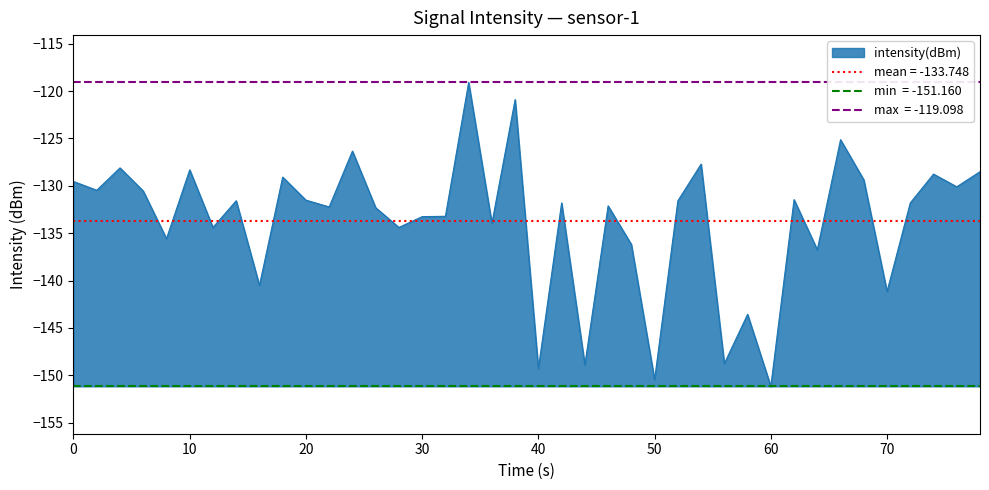

True or false: intensity(dBm) has a value of -128.3 at 10.

True